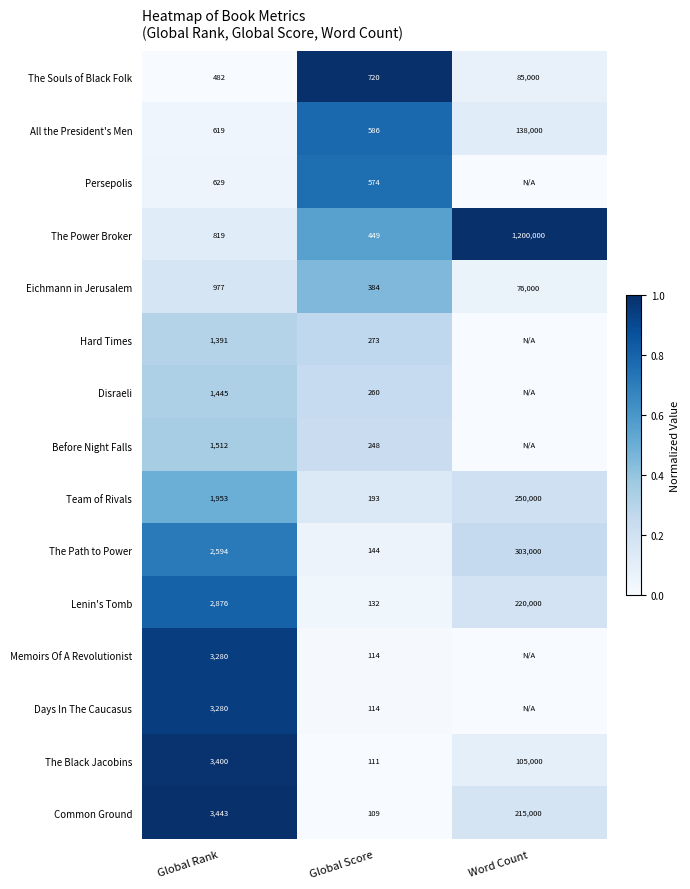

The The Black Jacobins series shows 111 at Global Score. True or false?

True